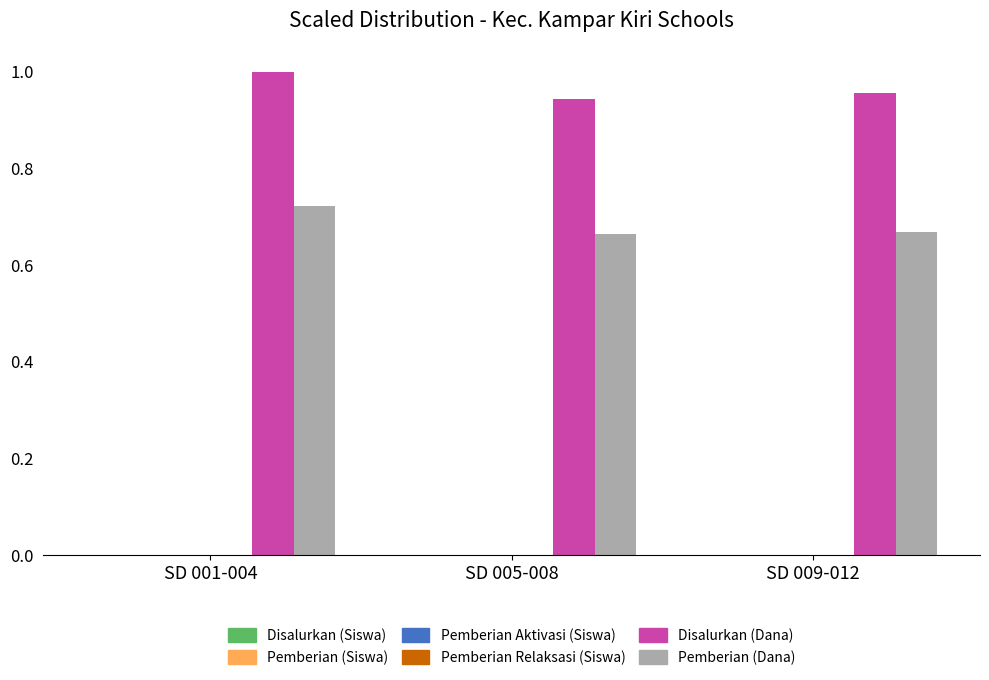

How many categories are shown in the chart?

3